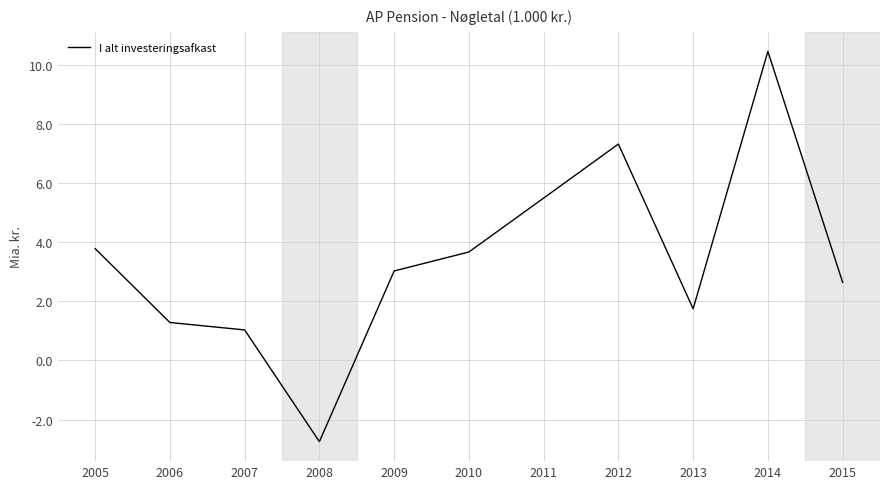

Which label corresponds to the smallest value in the chart?

2008